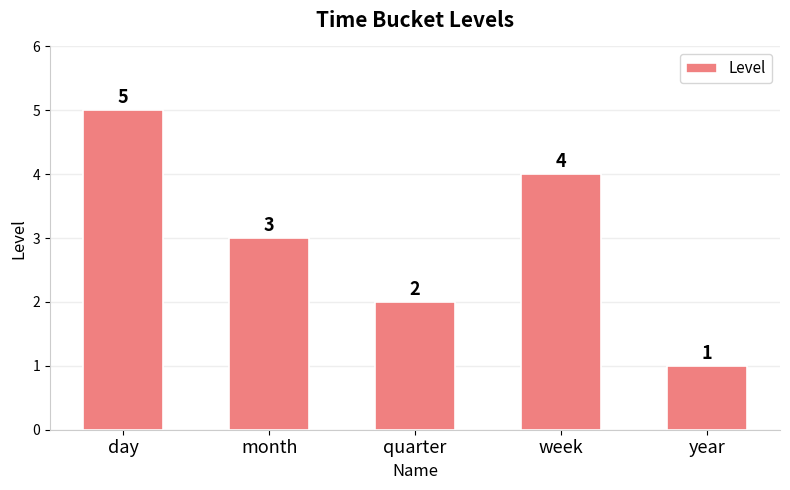

What is the ratio of the value at week to the value at quarter?

2.0